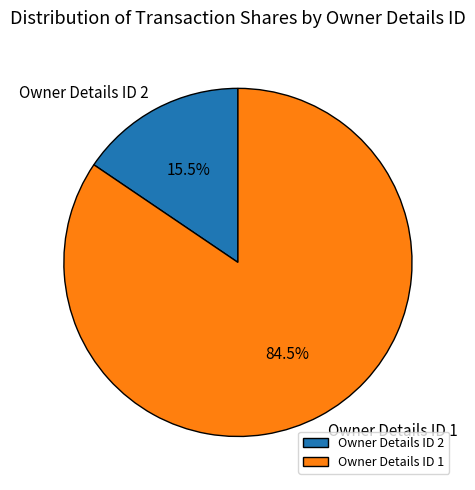

Does Owner Details ID 2 represent more than half of the total?

No